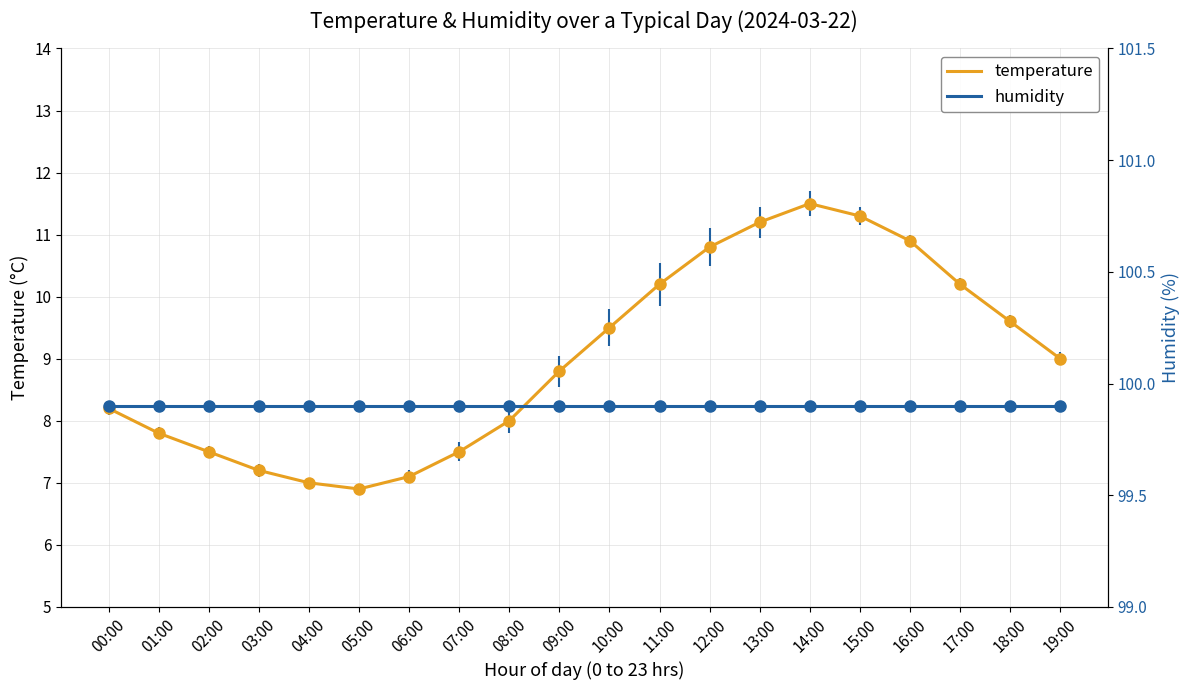

Where is humidity nearest to the value 99?

00:00